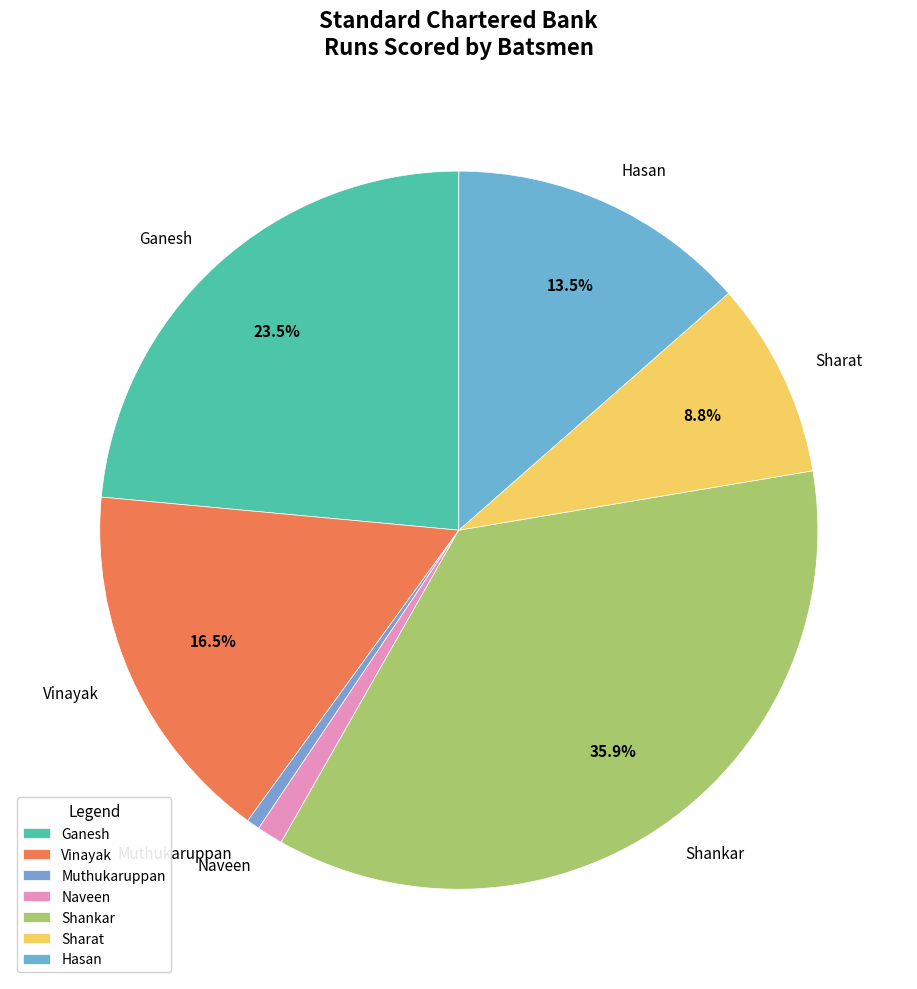

Between Ganesh and Vinayak, which is larger?

Ganesh